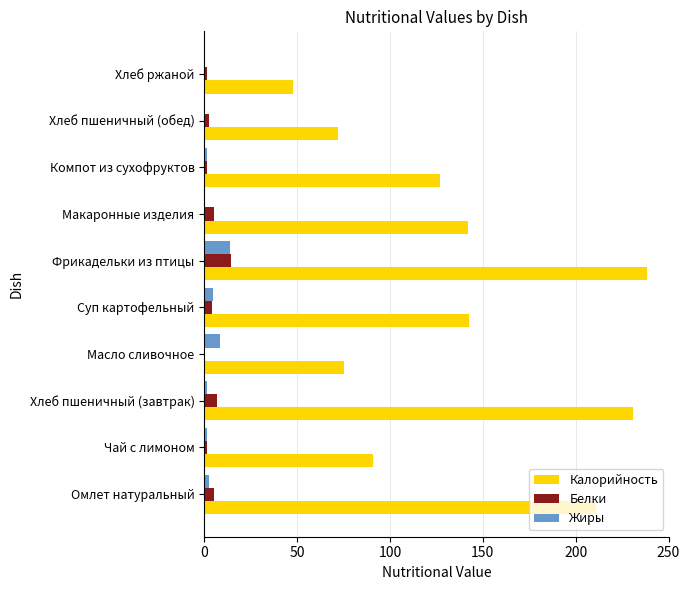

Which series changed the most between Омлет натуральный and Макаронные изделия?

Калорийность